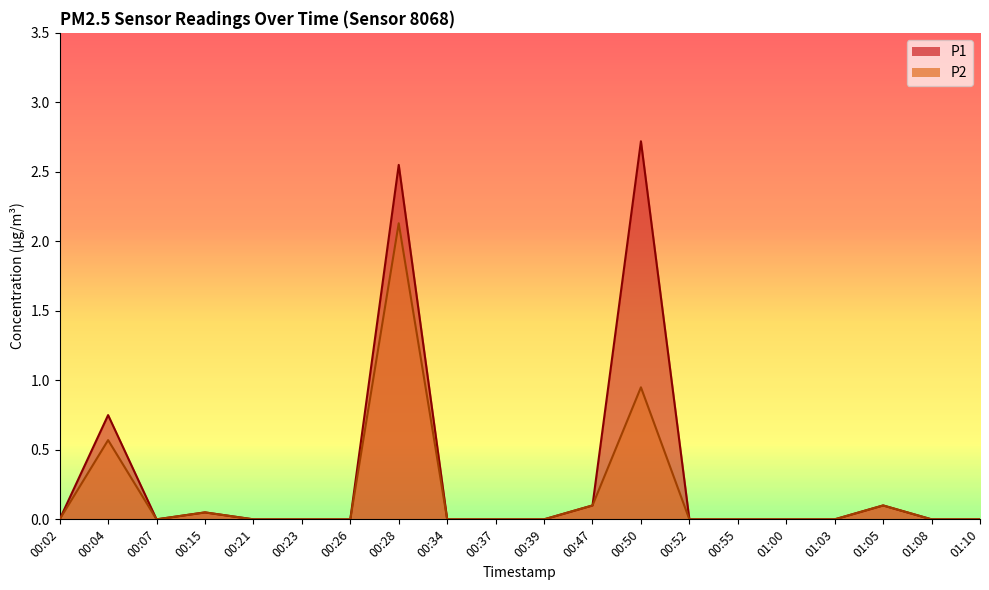

Count the number of categories in the chart.

20